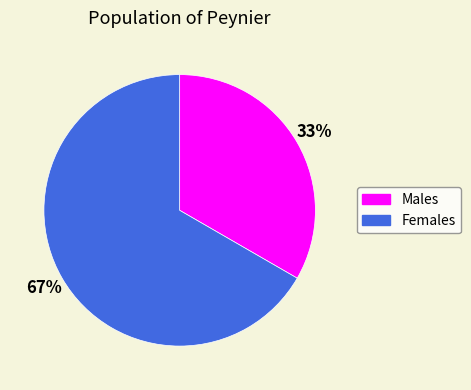

To the nearest percent, what is the average slice percentage?

50%